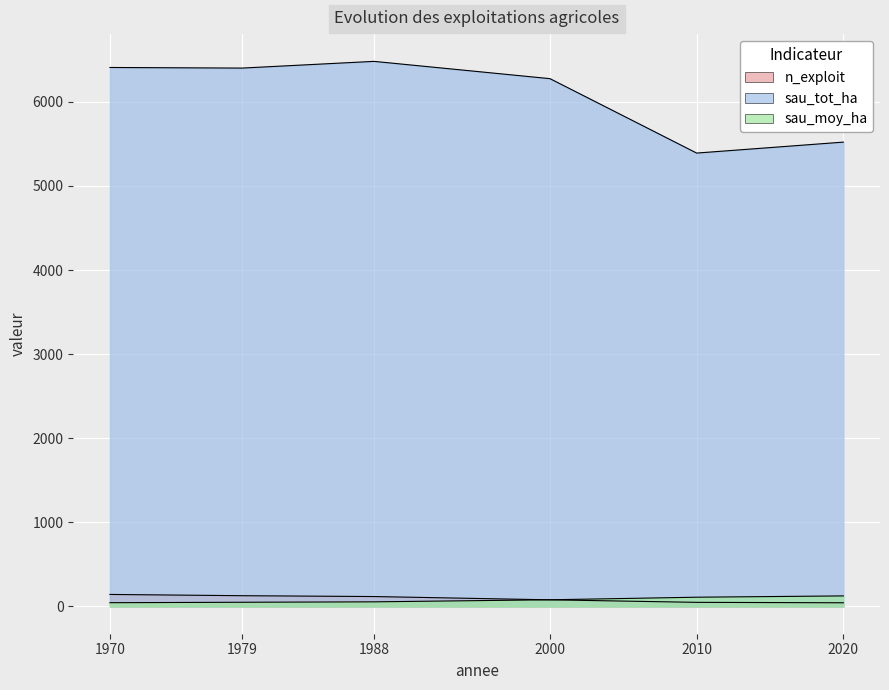

The sau_moy_ha series shows 110.0 at 2010. True or false?

True